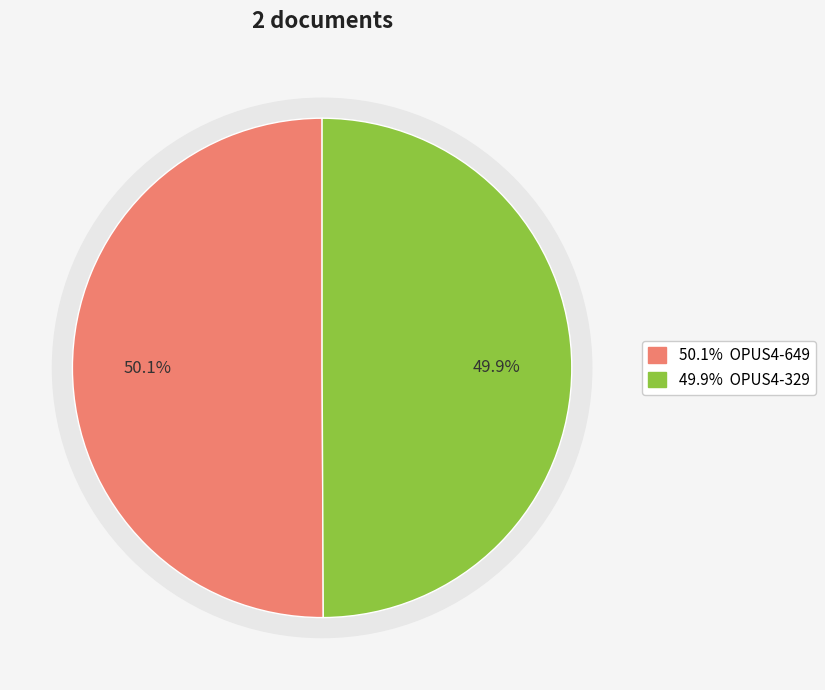

To the nearest percent, what portion does OPUS4-329 represent?

50%